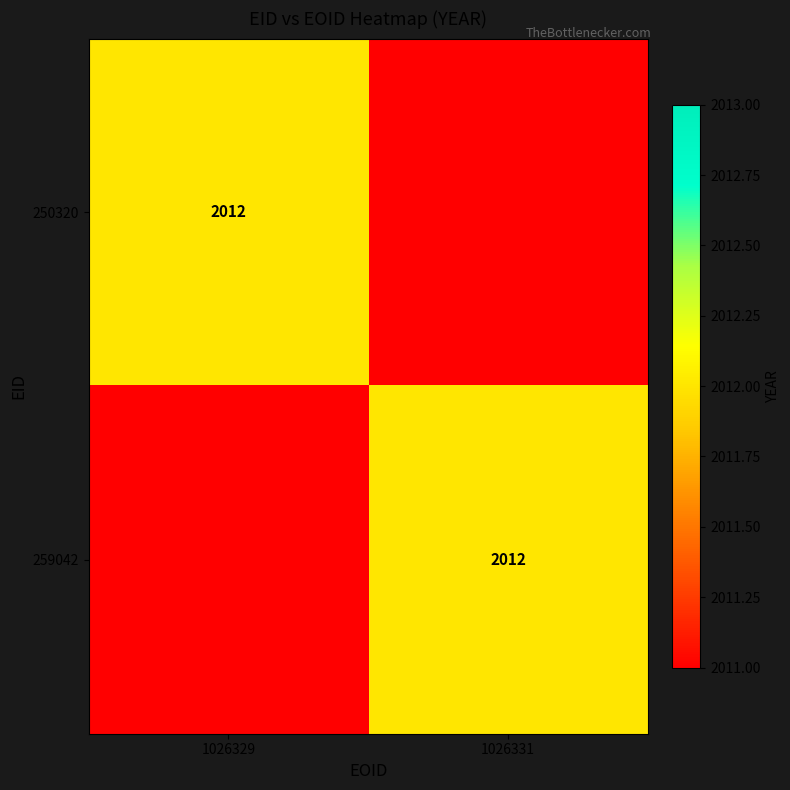

At how many categories does at least one series exceed 2011?

2